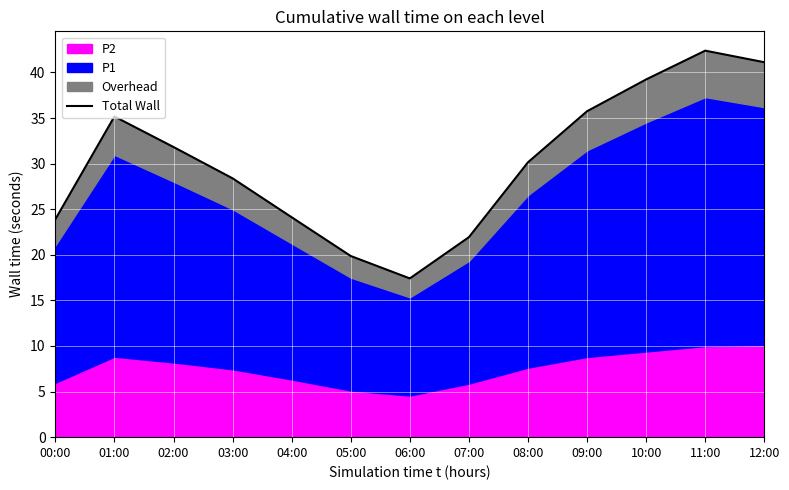

What is the label of the 1st point from the left?

00:00